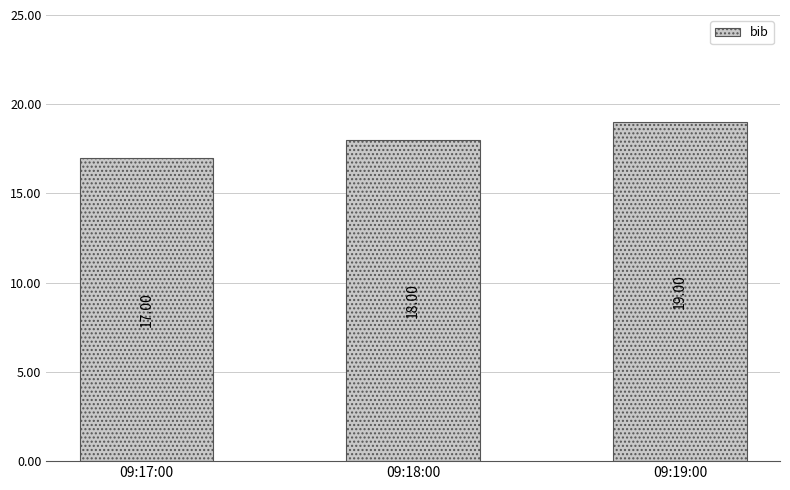

What is the greatest value displayed?

19